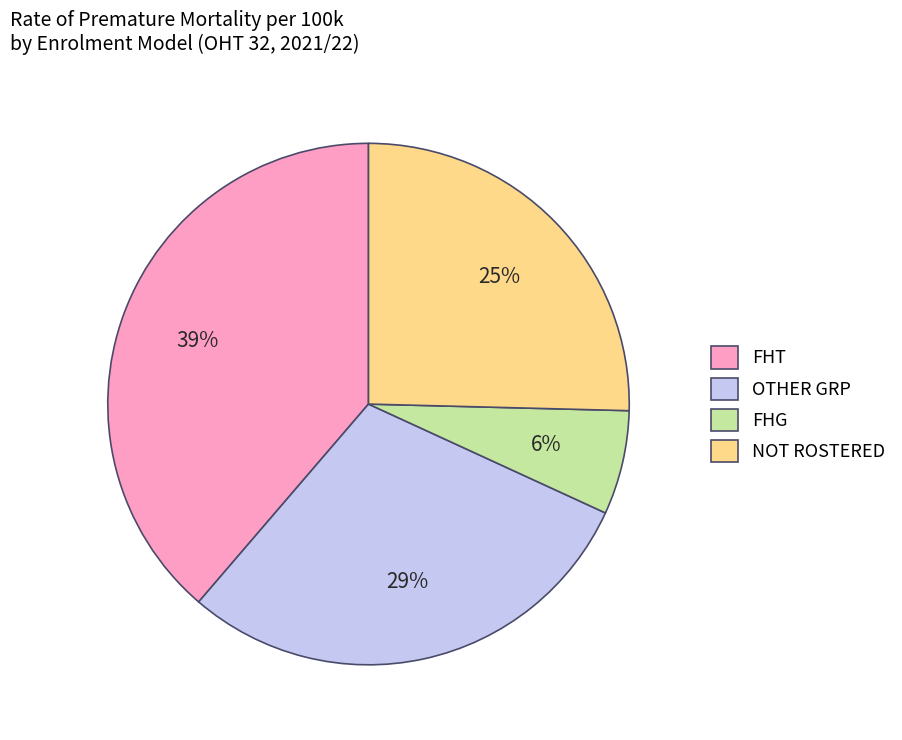

Count the number of slices in the pie.

4